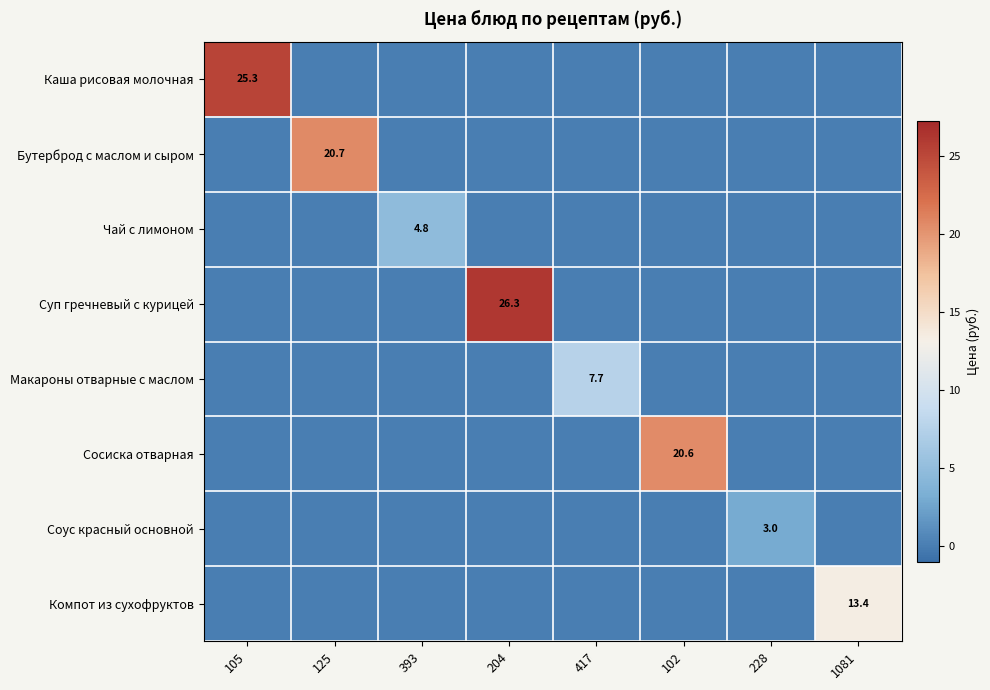

The value of Суп гречневый с курицей at 204 is 26.3. True or false?

True